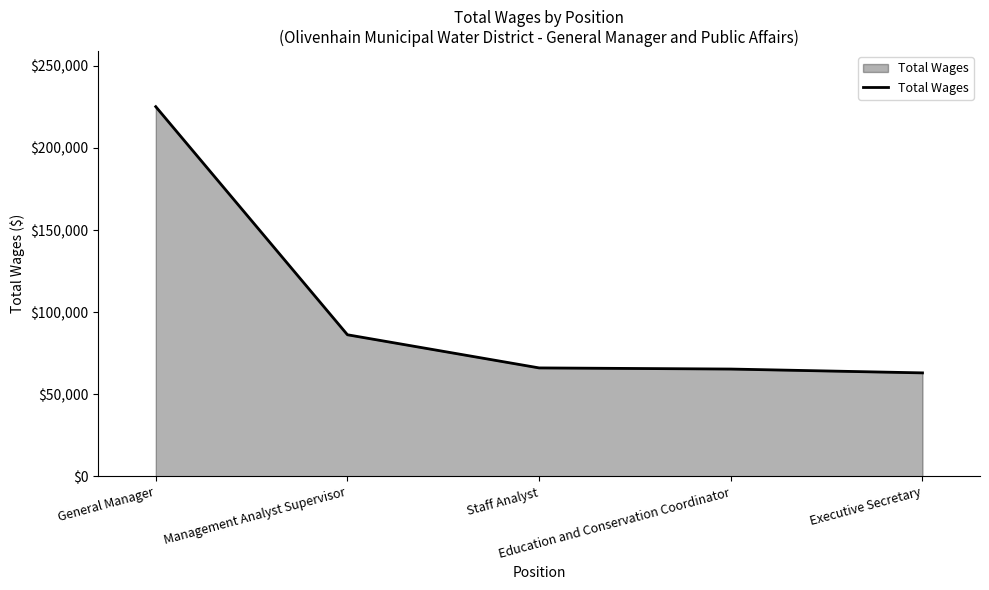

What value does the data have at General Manager?

225172